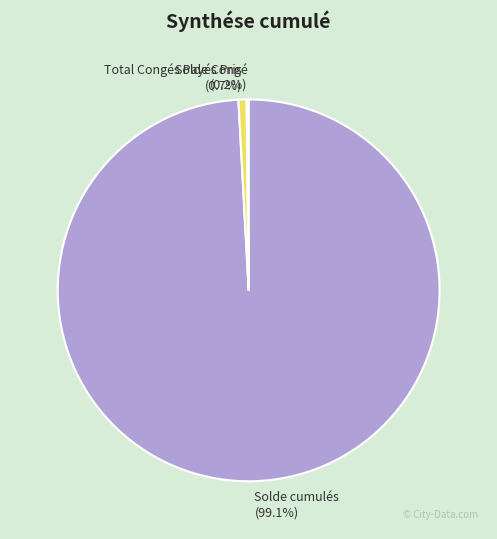

Between Solde cumulés and Total Congés Payés Pris, which is larger?

Solde cumulés